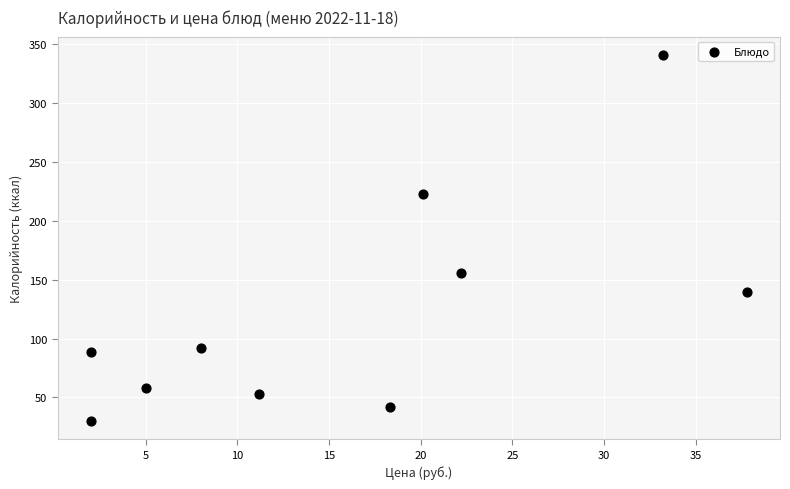

What is the range of Y values (max minus min)?

311